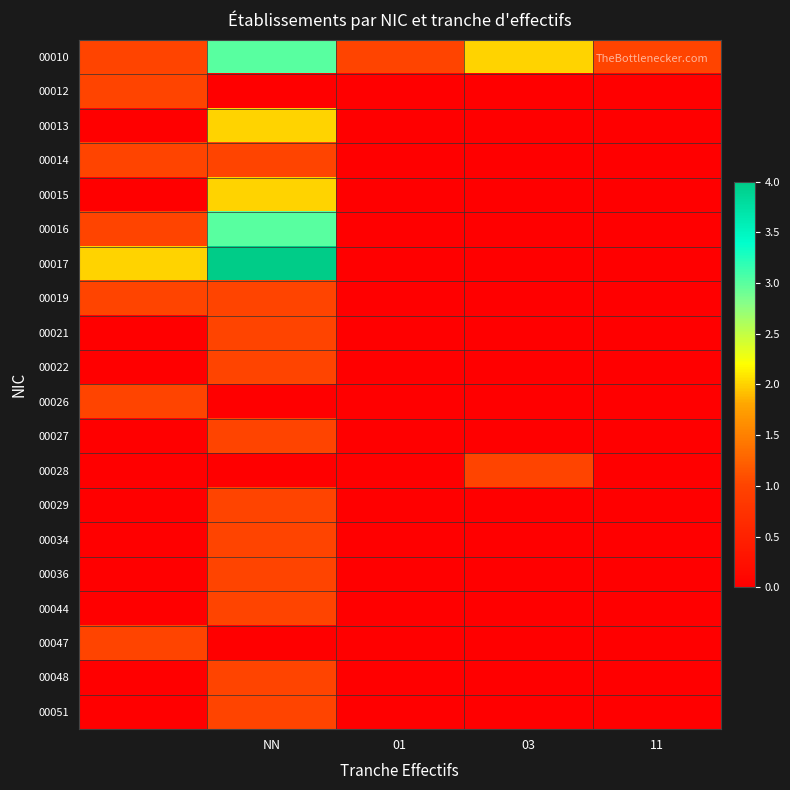

Which series has the largest range (max minus min)?

00017